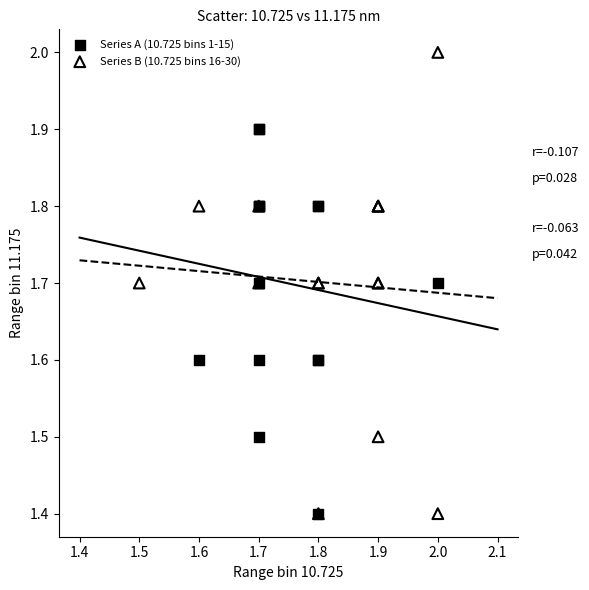

Which series contains the highest Y value?

Series B (10.725 bins 16-30)